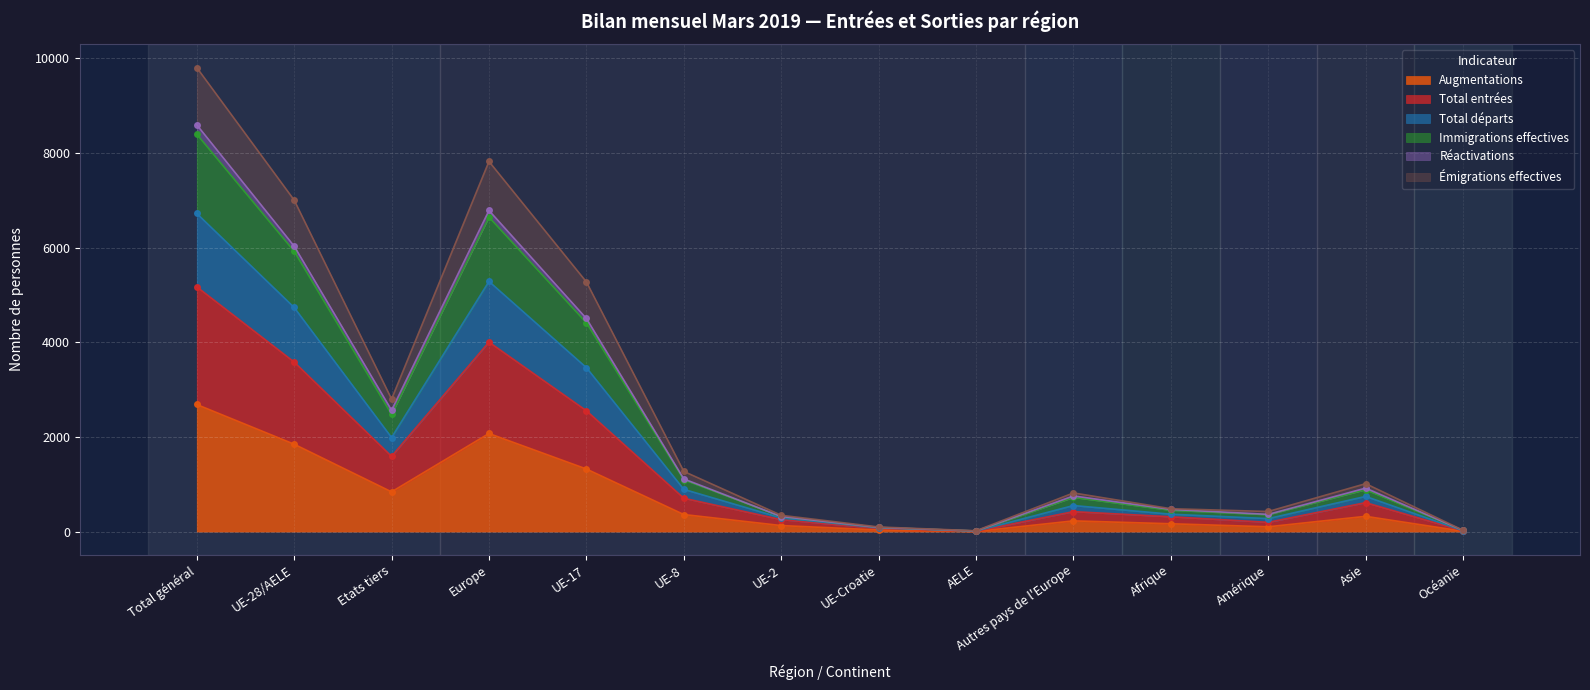

The Augmentations series shows 230 at Etats tiers. True or false?

False